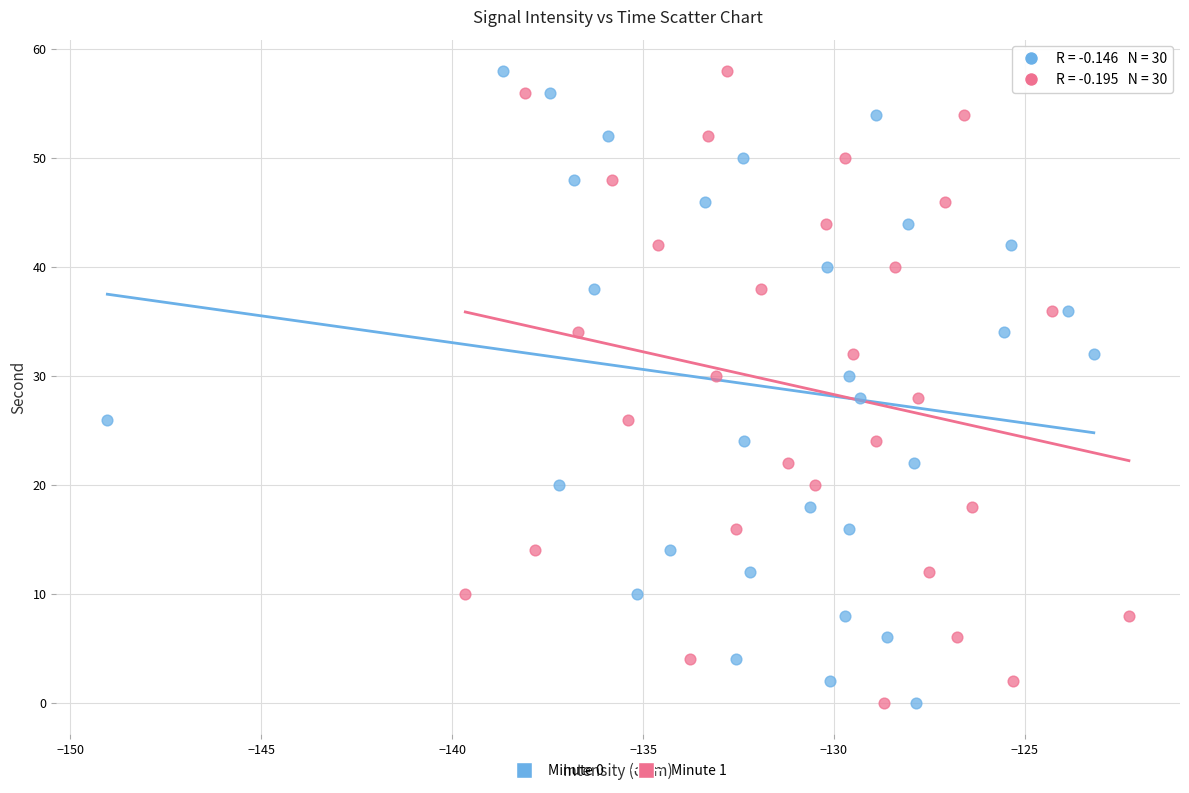

What are all the series names shown in the legend?

Minute 0, Minute 1